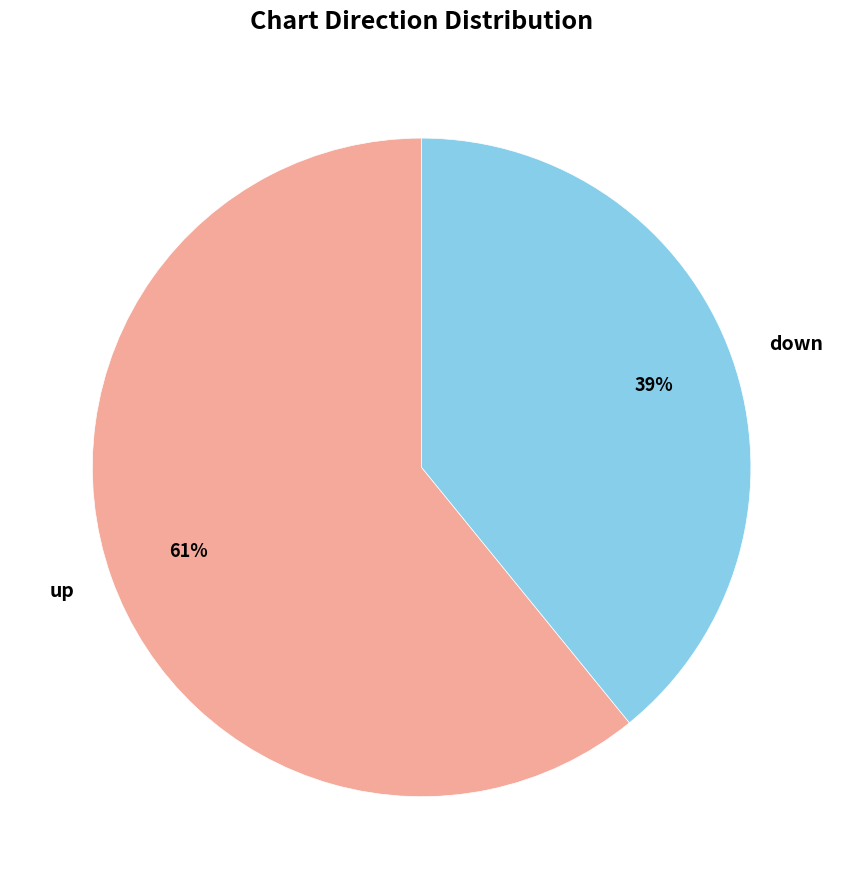

What is the largest slice in the pie chart?

up